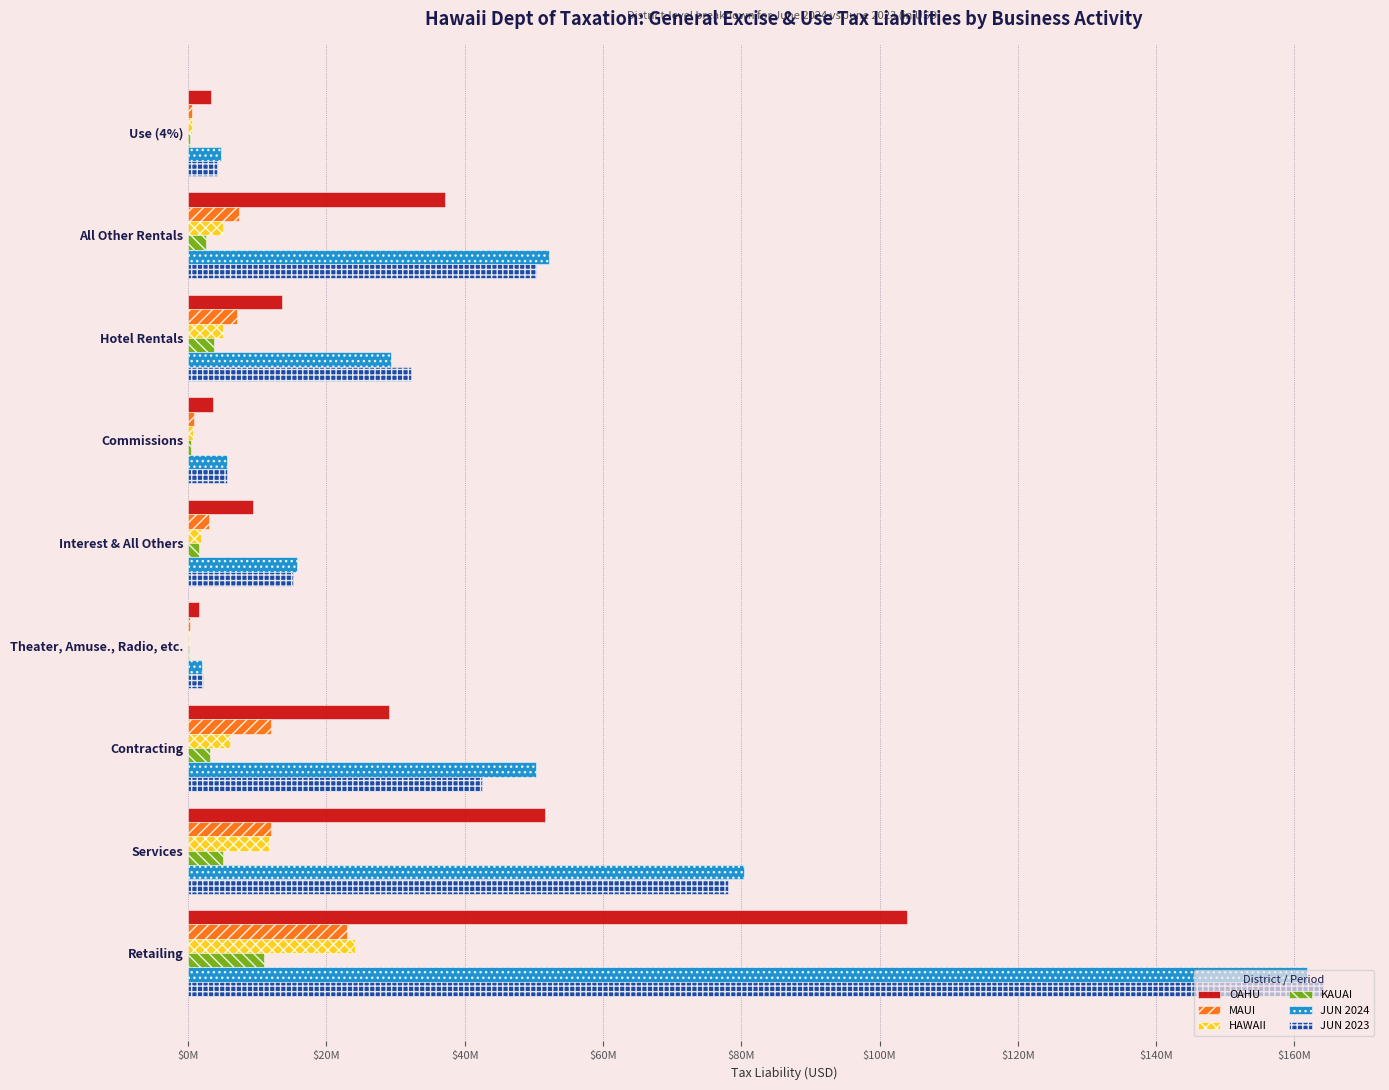

What is the smallest value displayed?

109292.1